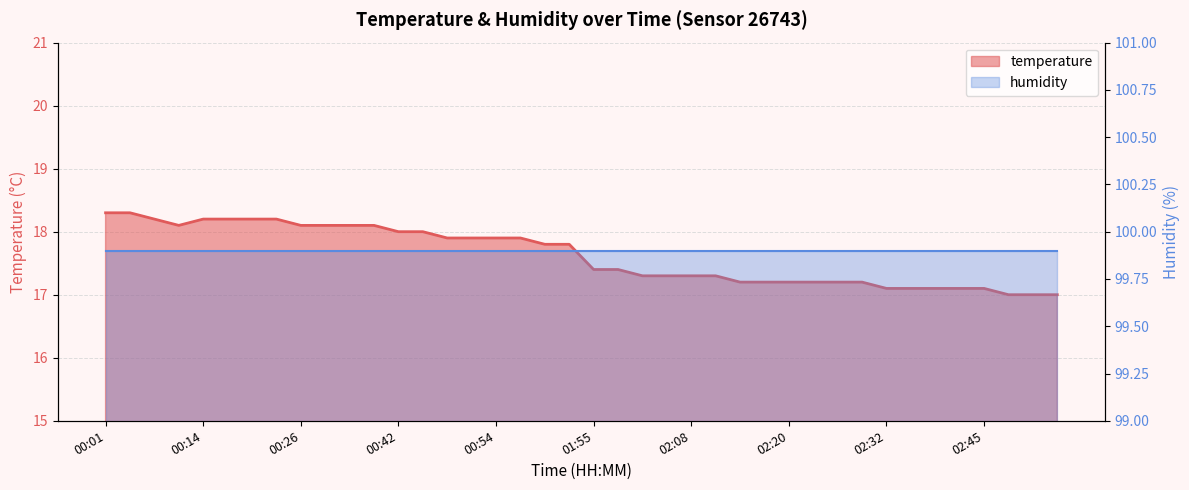

Reading left to right, what are all the values shown in this chart?

18.3	18.3	18.2	18.1	18.2	18.2	18.2	18.2	18.1	18.1	18.1	18.1	18.0	18.0	17.9	17.9	17.9	17.9	17.8	17.8	17.4	17.4	17.3	17.3	17.3	17.3	17.2	17.2	17.2	17.2	17.2	17.2	17.1	17.1	17.1	17.1	17.1	17.0	17.0	17.0